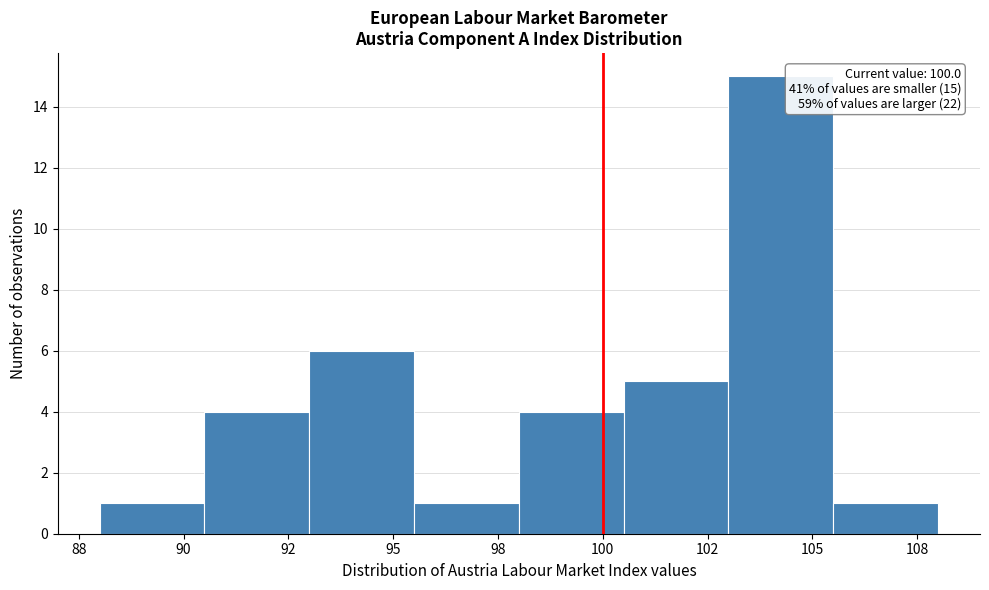

Reading right to left, list all the values displayed in this chart.

1	15	5	4	1	6	4	1